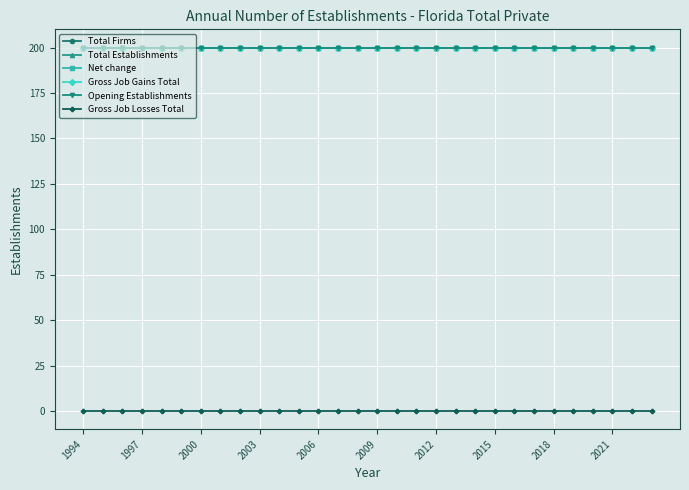

Does the chart have visible grid lines?

Yes